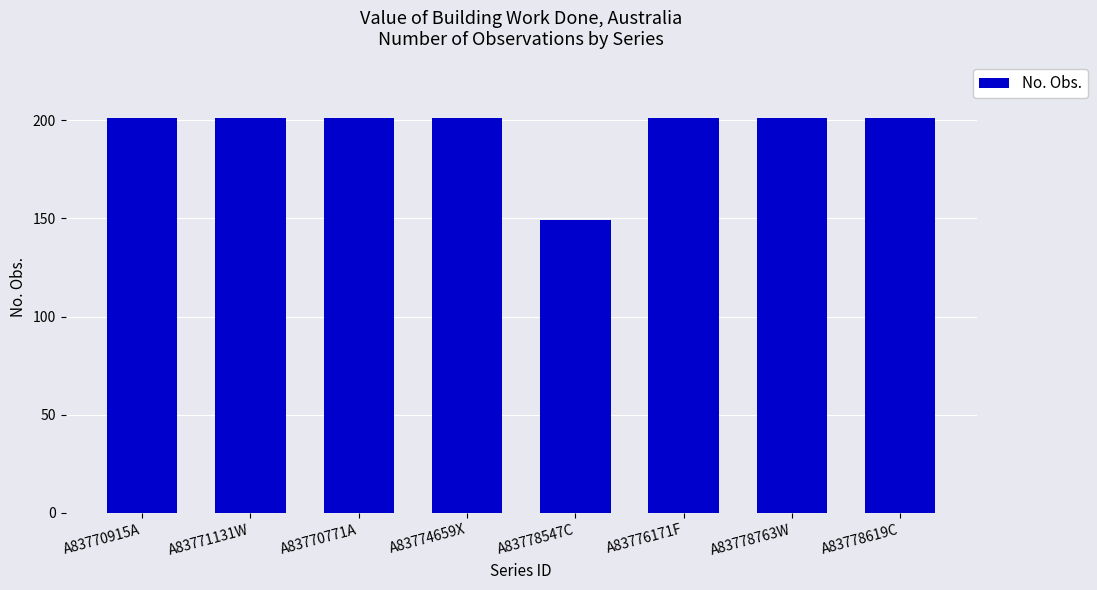

What is the approximate value at A83778547C, to the nearest 10?

150